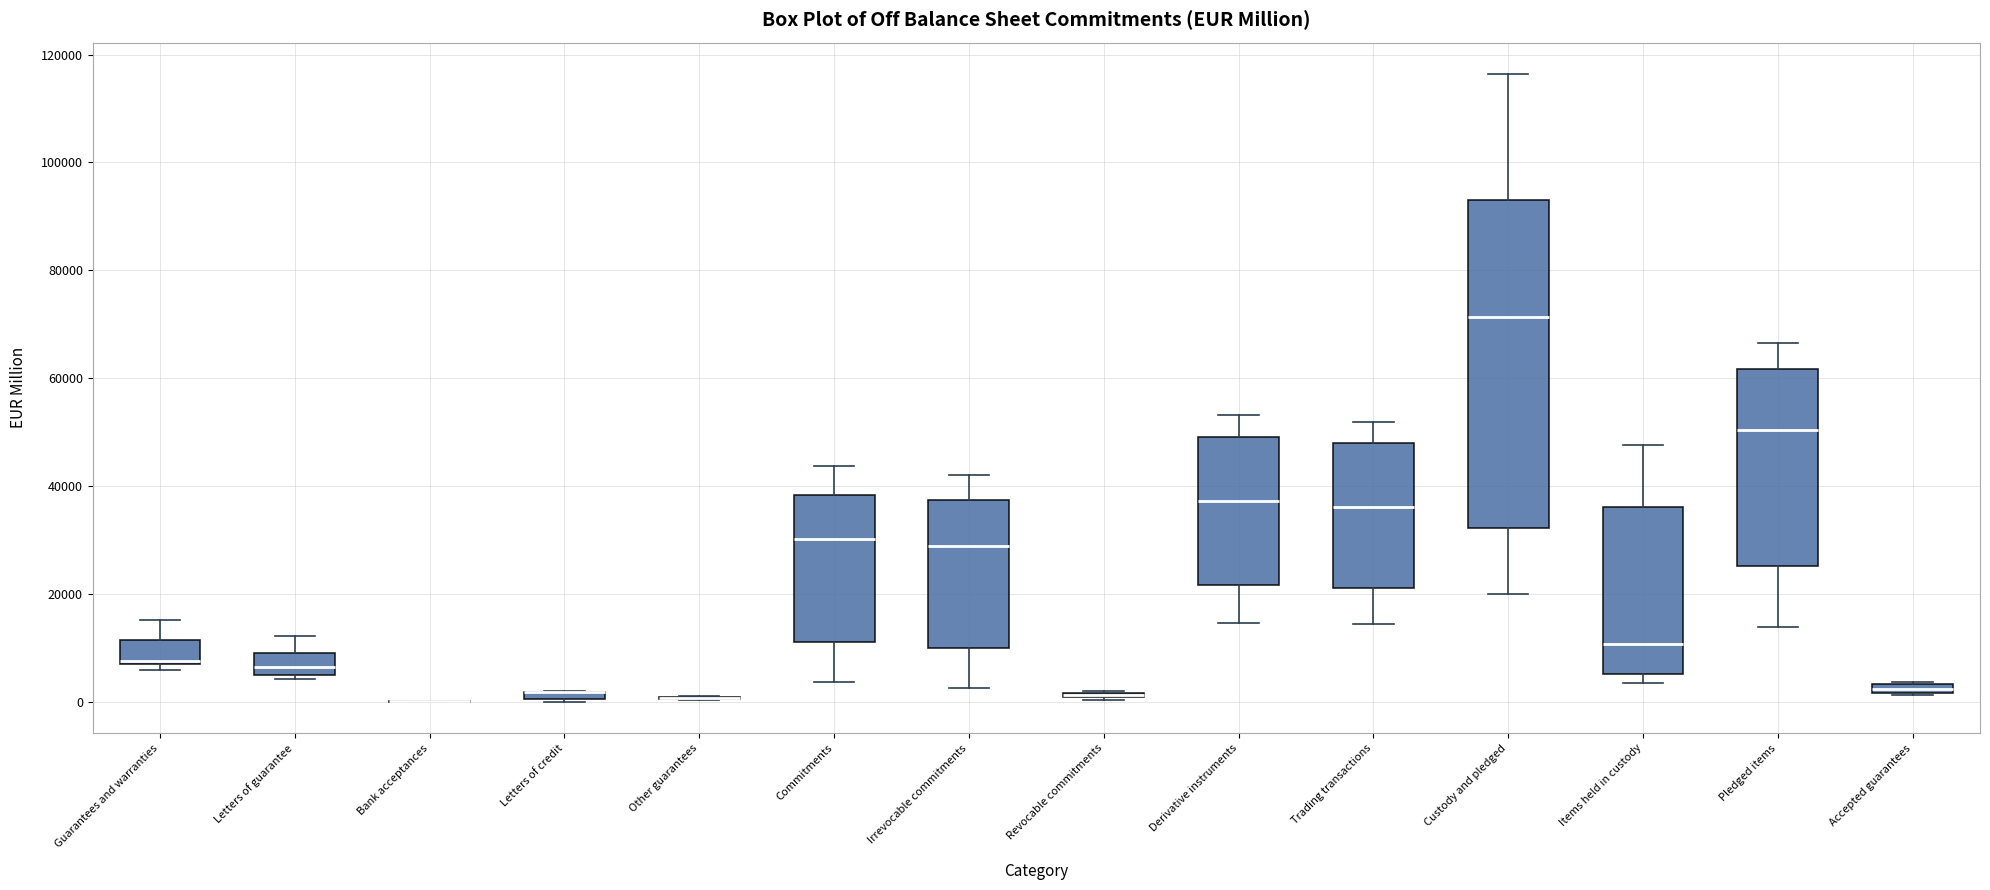

Which box is the tallest, from its lower edge to its upper edge?

Custody and pledged